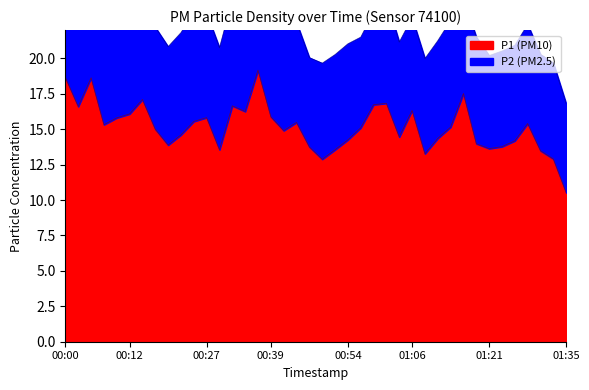

List the labels in order of value, largest first.

00:37, 00:00, 00:05, 01:16, 00:15, 01:01, 00:59, 00:32, 00:03, 01:06, 00:34, 00:12, 00:39, 00:27, 00:10, 00:24, 00:44, 01:28, 00:07, 01:13, 00:56, 00:17, 00:42, 00:22, 01:04, 01:11, 00:54, 01:25, 01:18, 00:20, 01:23, 00:46, 01:21, 00:29, 00:51, 01:30, 01:08, 01:33, 00:49, 01:35